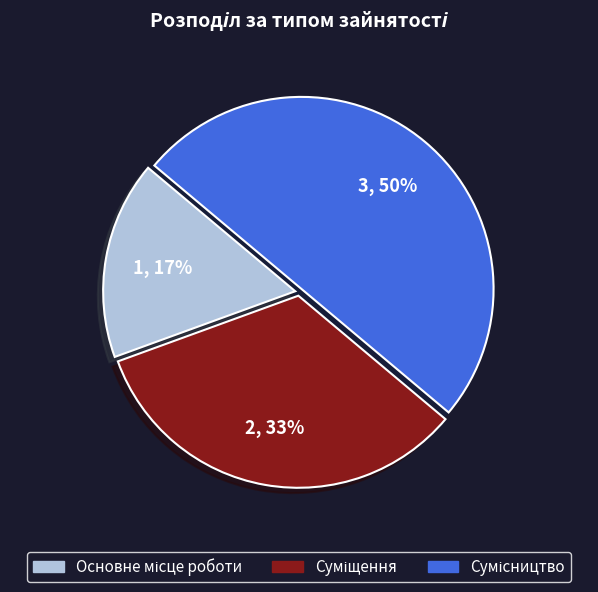

To the nearest percent, what is the average slice percentage?

33%